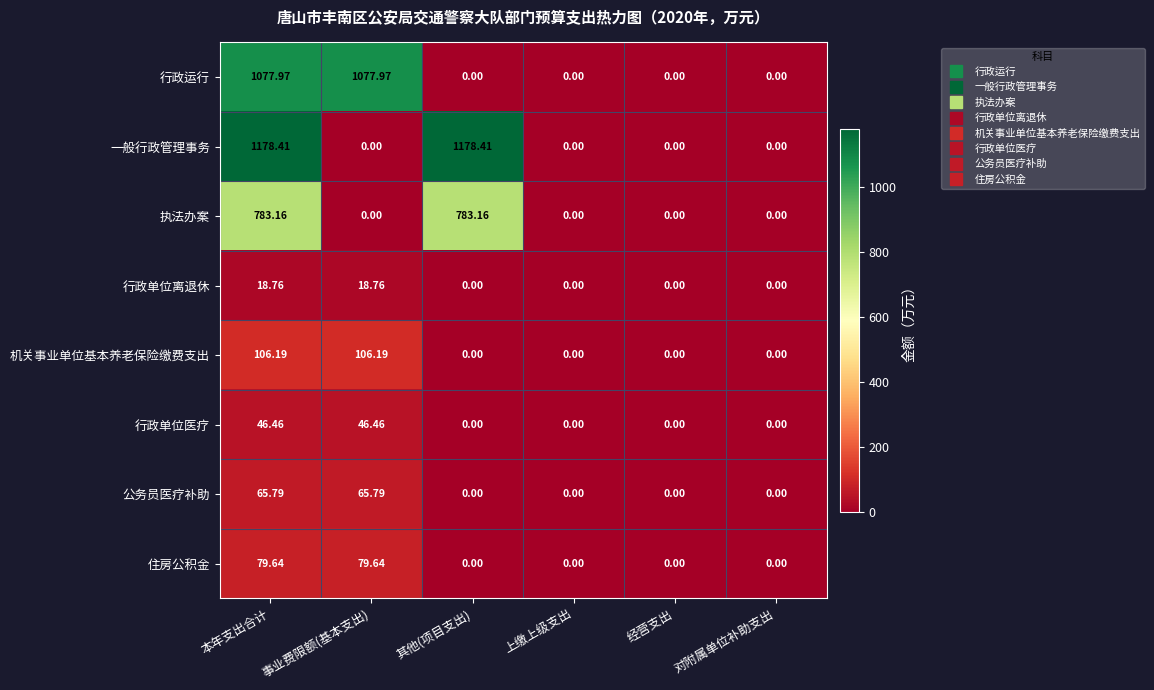

Which series has the widest spread of values?

一般行政管理事务